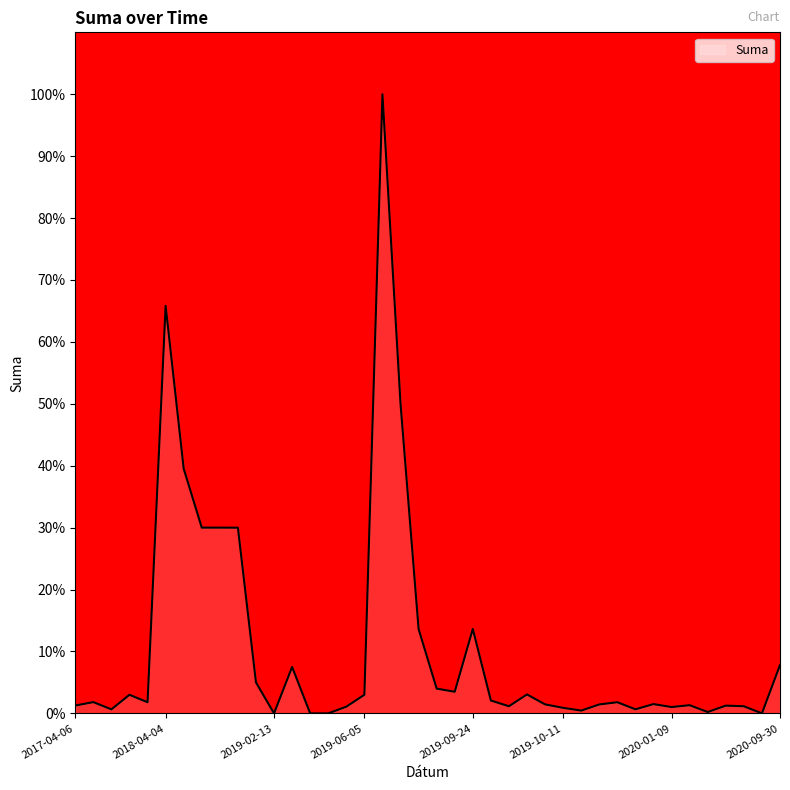

What is the difference between the maximum and minimum values?

100.0